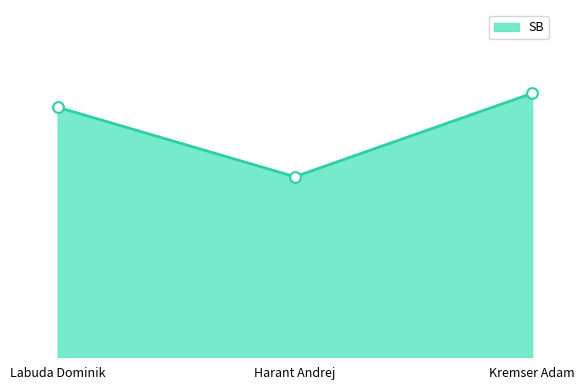

Which has a higher value, Kremser Adam or Labuda Dominik?

Kremser Adam